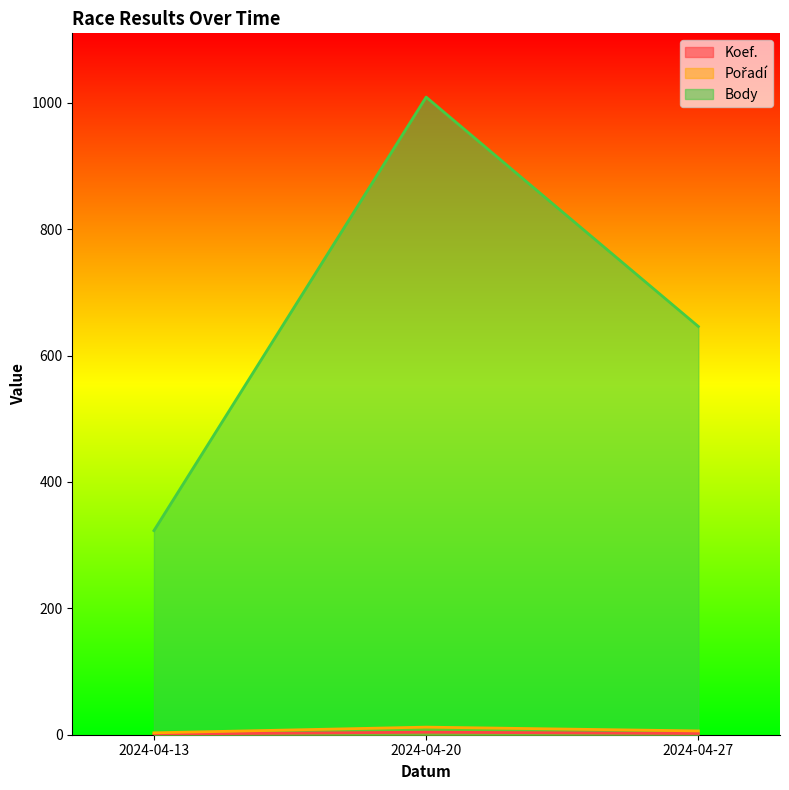

Reading left to right, extract all data points from this chart.

Koef.: 1	4	2
Pořadí: 3	12	6
Body: 323	1009	646